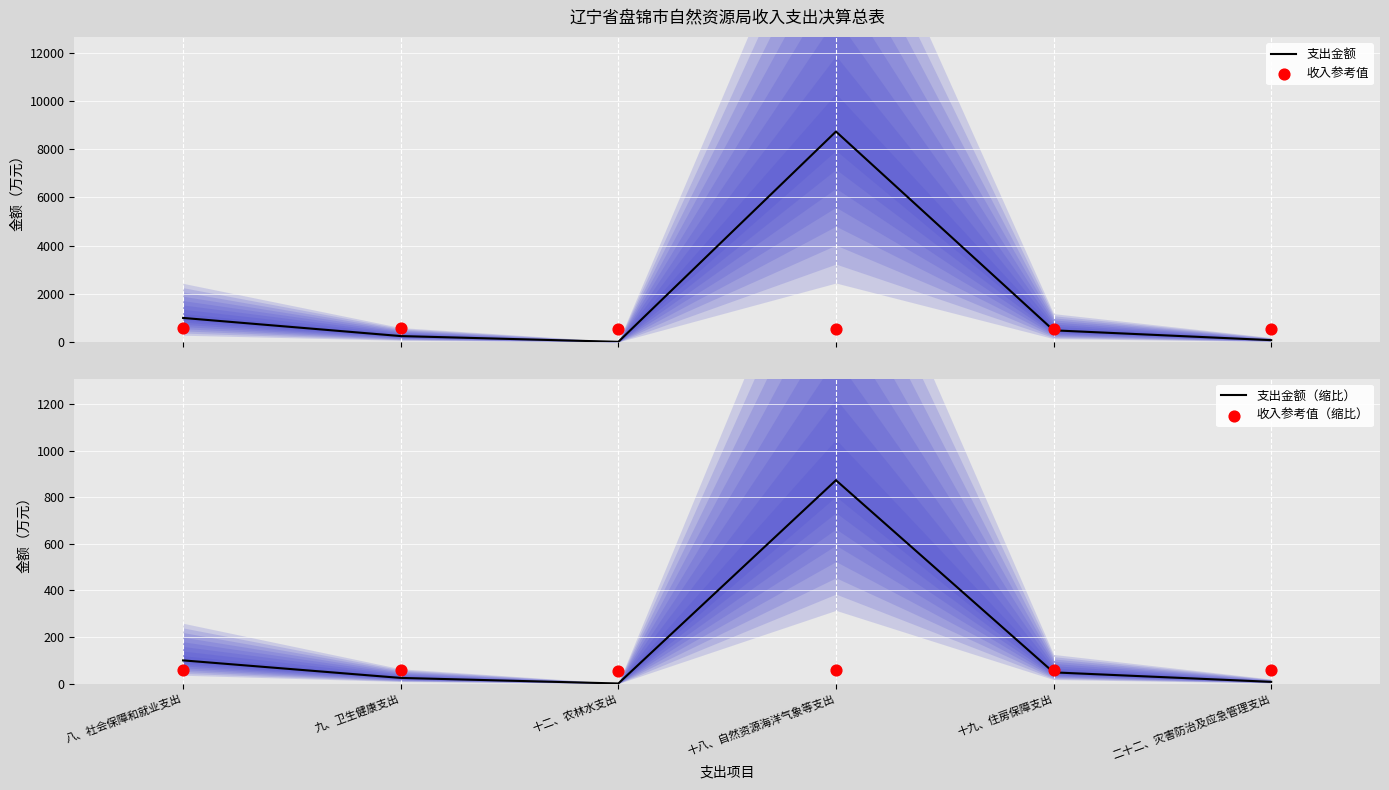

Which series has the largest total across all categories?

支出金额